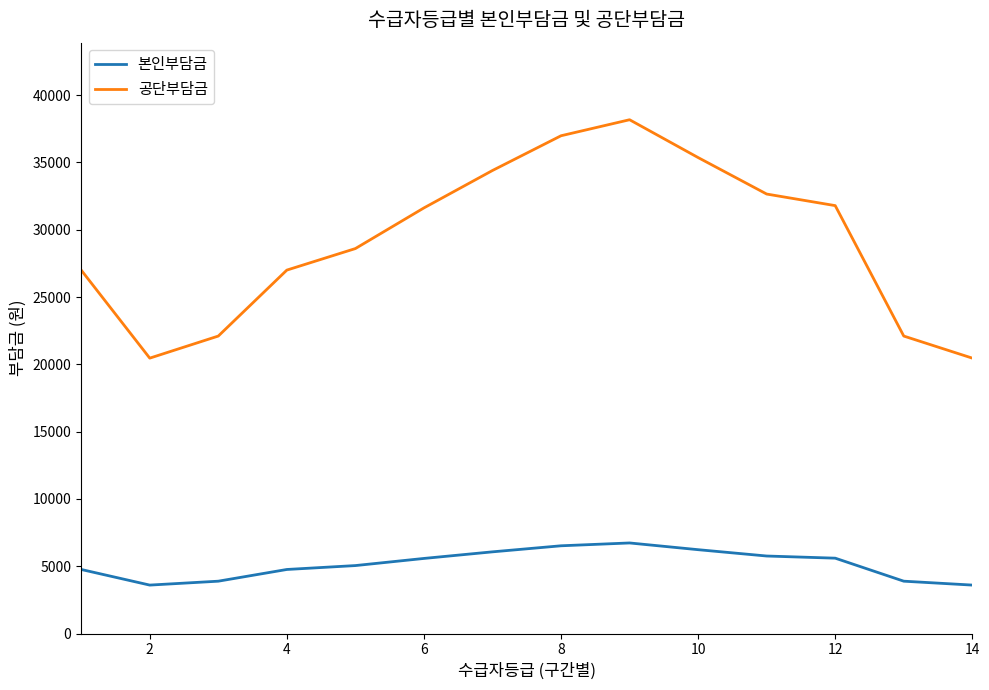

Rank the series by their average value, from lowest to highest.

본인부담금, 공단부담금